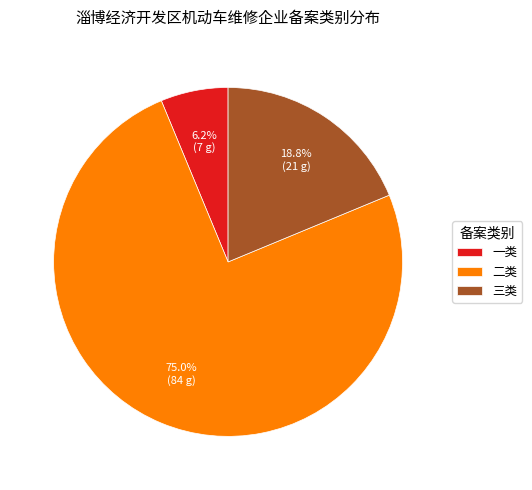

To the nearest percent, what is the average slice percentage?

33%